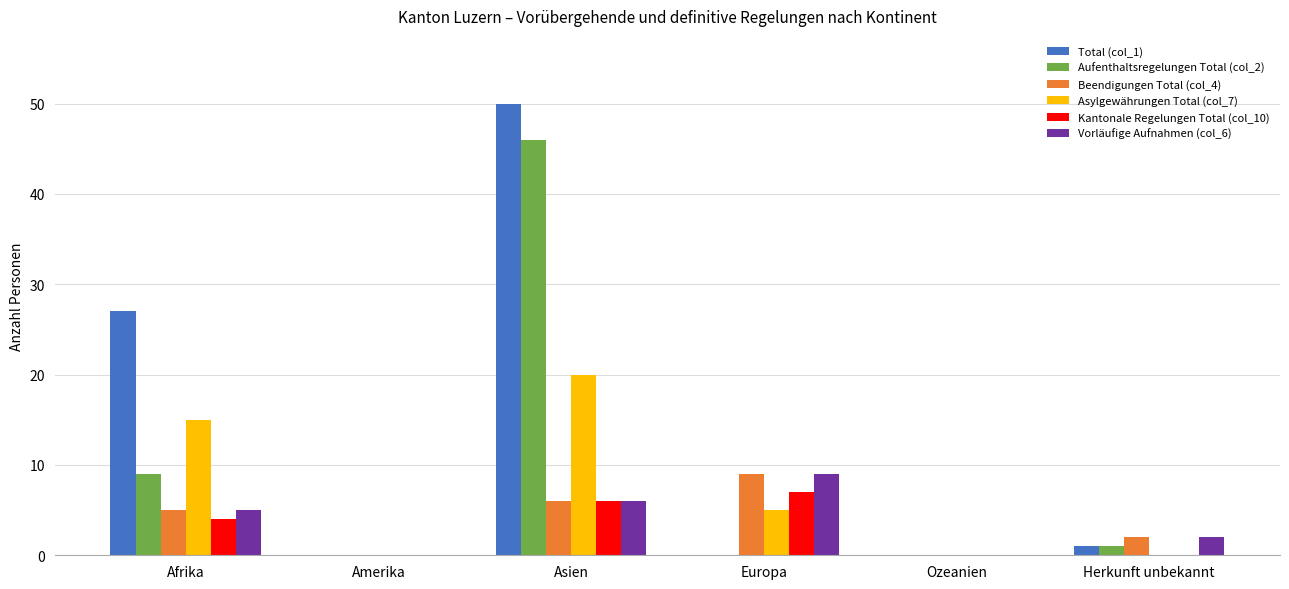

Which series has the largest total across all categories?

Total (col_1)